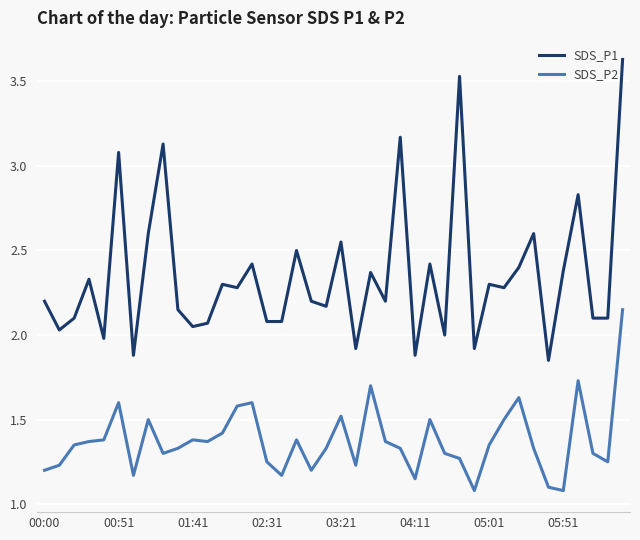

How many lines are shown in the chart?

2